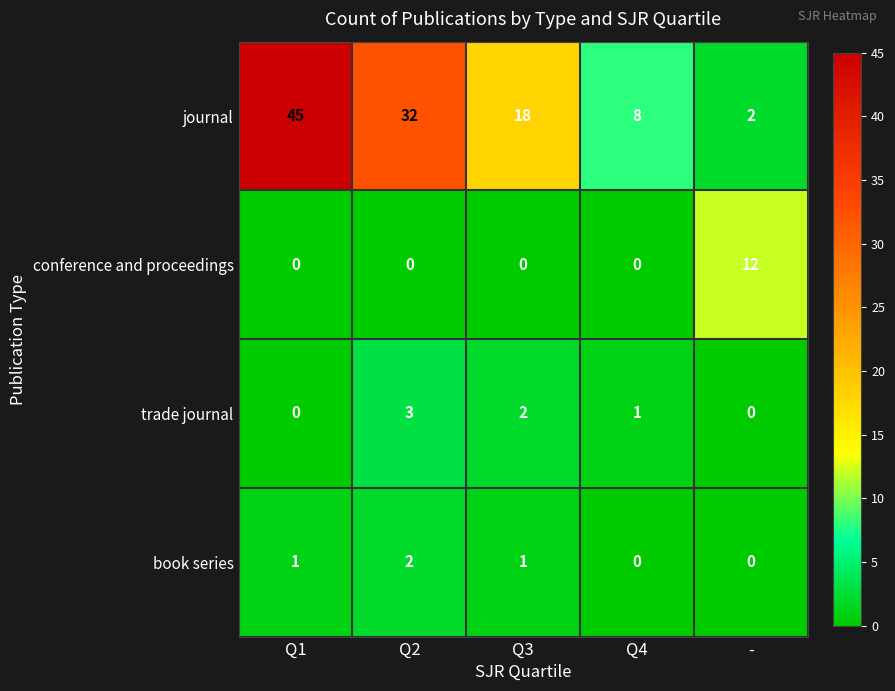

Which series has the largest range (max minus min)?

journal